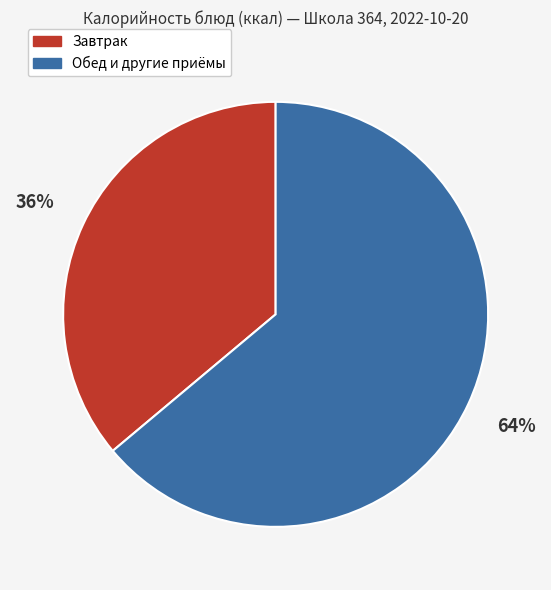

To the nearest percent, what is the average slice percentage?

50%